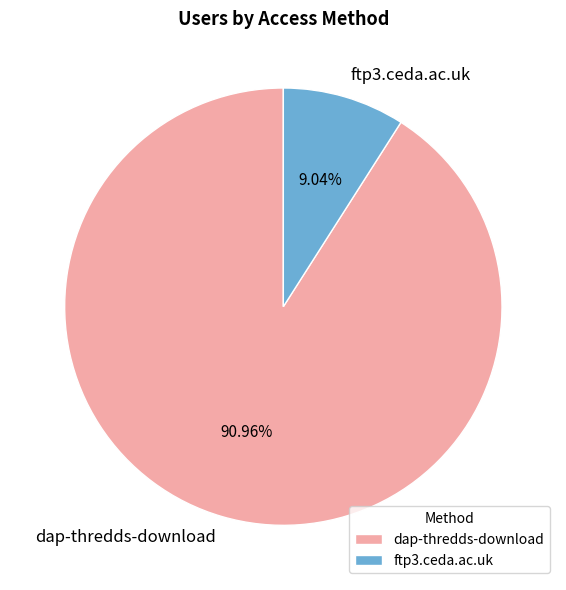

Rank the categories by value from lowest to highest.

ftp3.ceda.ac.uk, dap-thredds-download